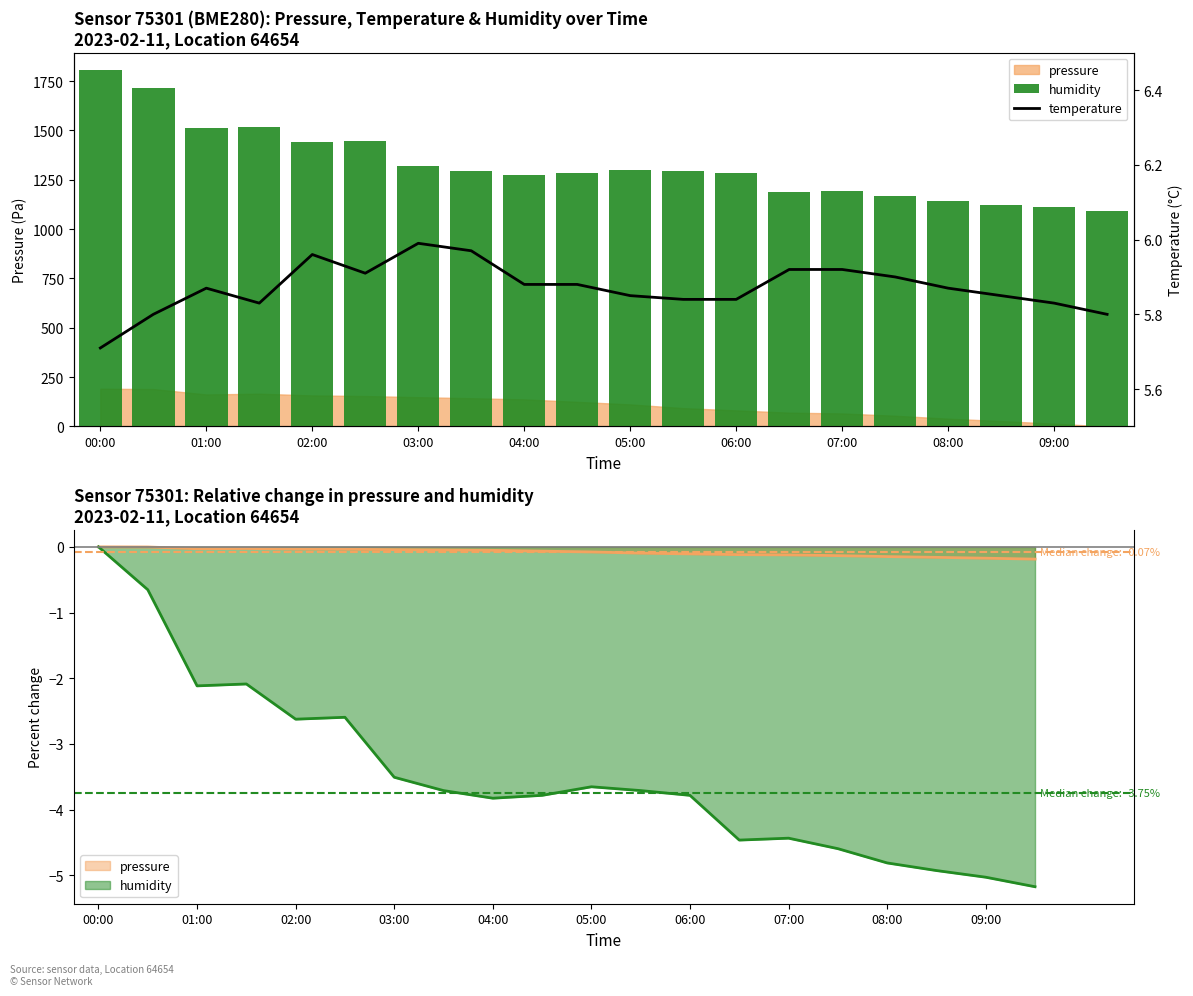

How many values in the humidity series exceed 1291?

10